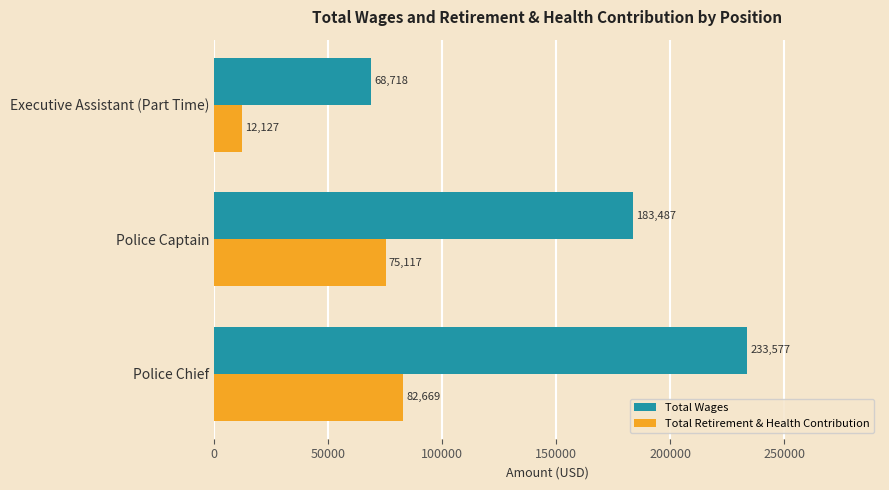

List the series in order of their peak value, highest first.

Total Wages, Total Retirement & Health Contribution